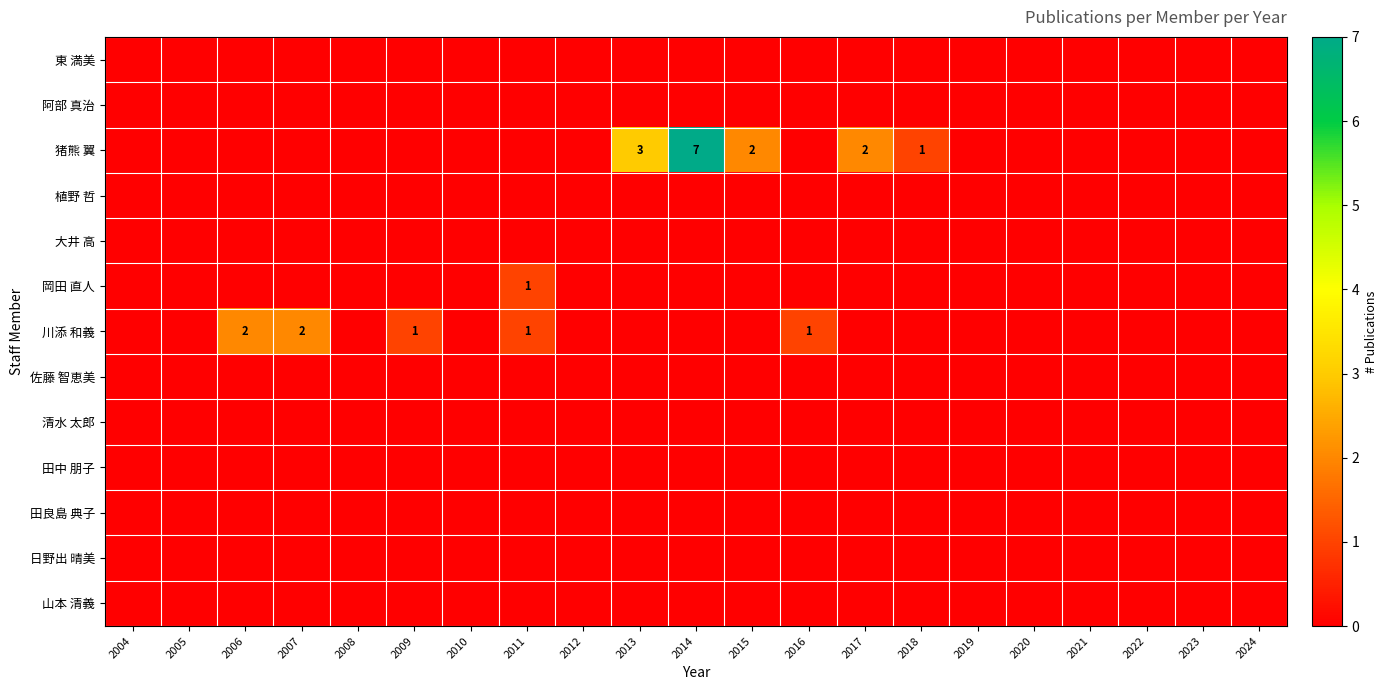

The value of 川添 和義 at 2007 is 2. True or false?

True